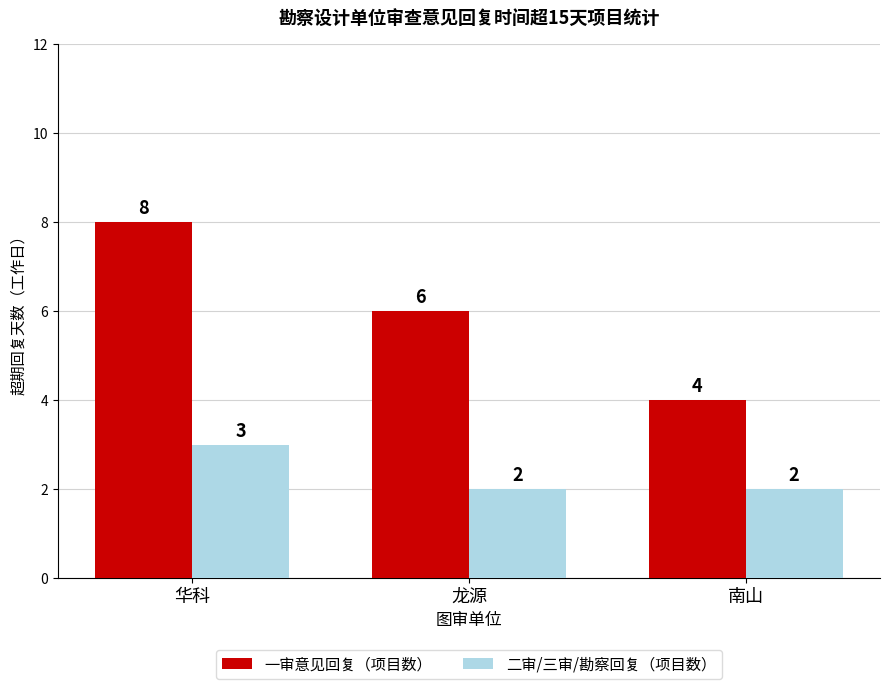

At 龙源, list the series in order from smallest to largest.

二审/三审/勘察回复（项目数）, 一审意见回复（项目数）